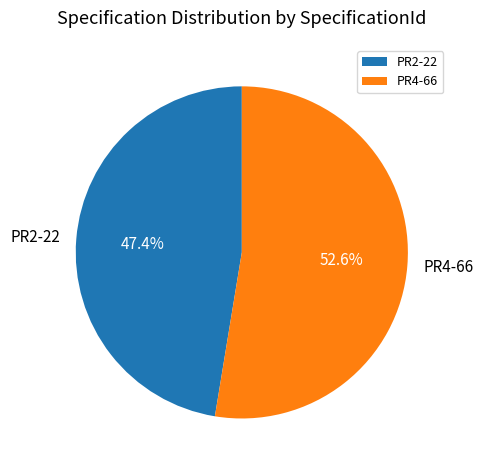

Which slice is the largest?

PR4-66